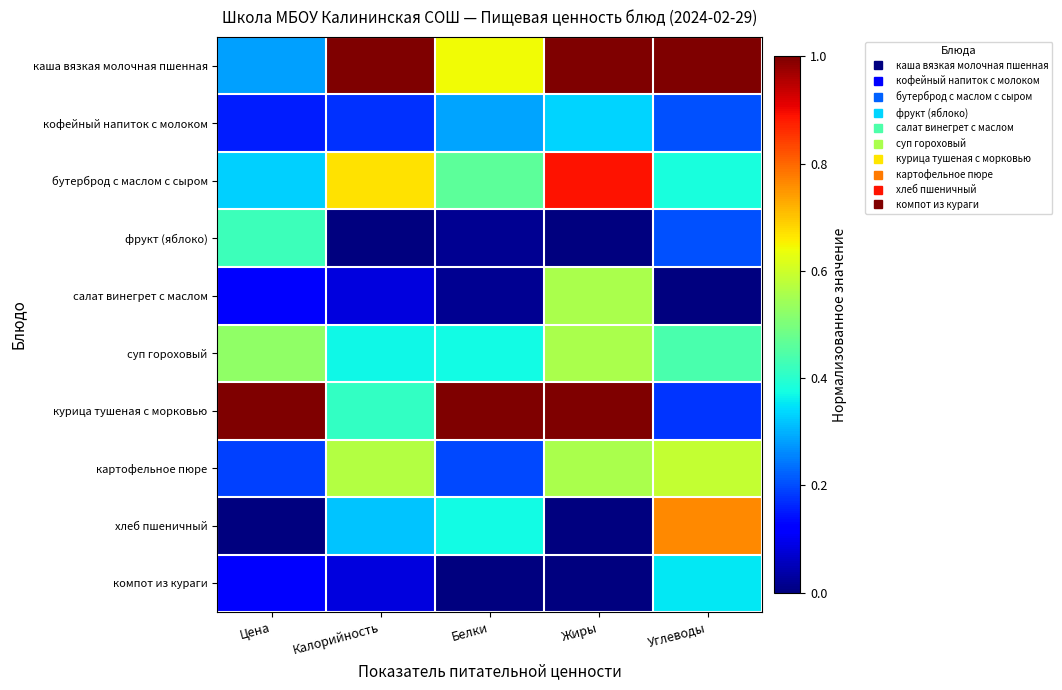

List the series in order of their peak value, lowest first.

кофейный напиток с молоком, компот из кураги, фрукт (яблоко), салат винегрет с маслом, суп гороховый, картофельное пюре, хлеб пшеничный, бутерброд с маслом с сыром, курица тушеная с морковью, каша вязкая молочная пшенная